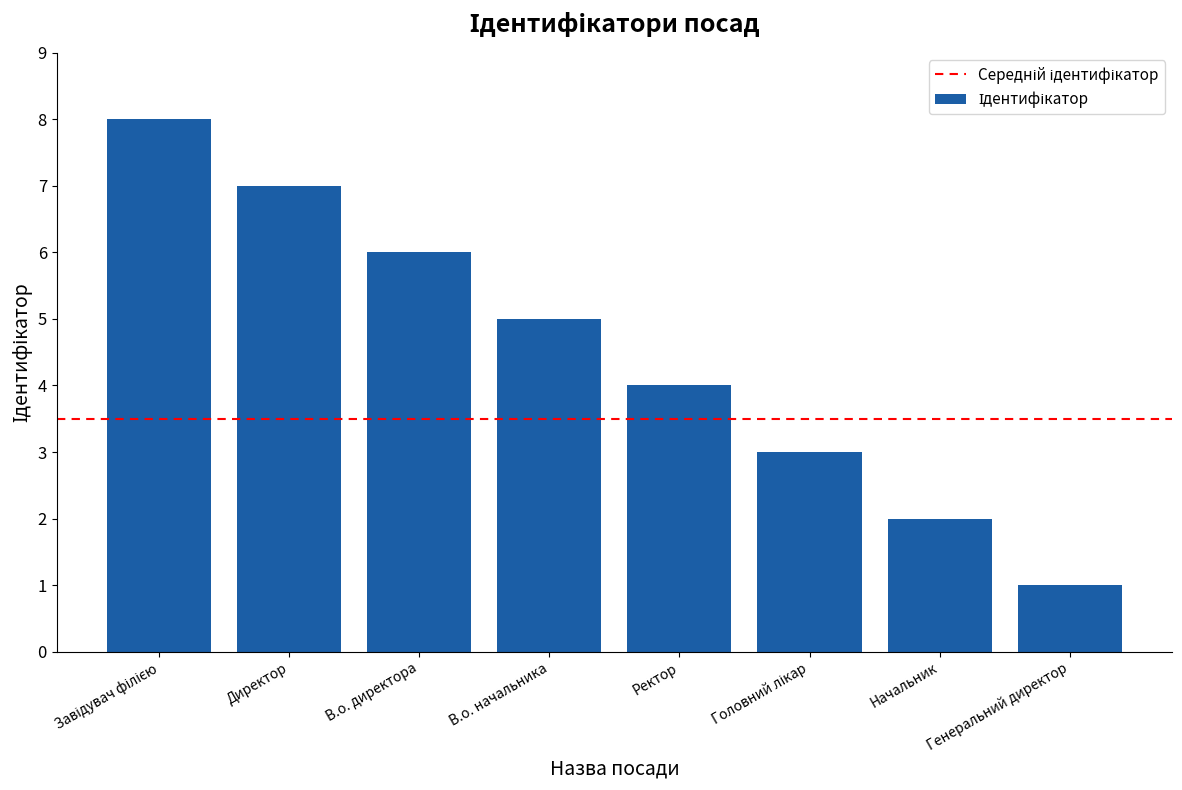

Approximately how many times larger is the value at Ректор compared to В.о. директора?

0.7